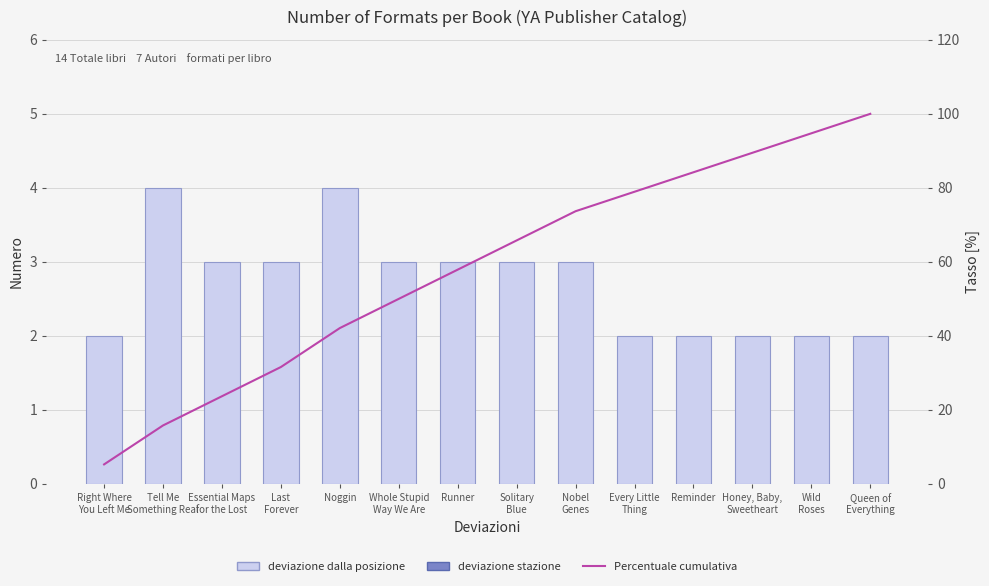

What is the highest value of the deviazione dalla posizione series?

4.0